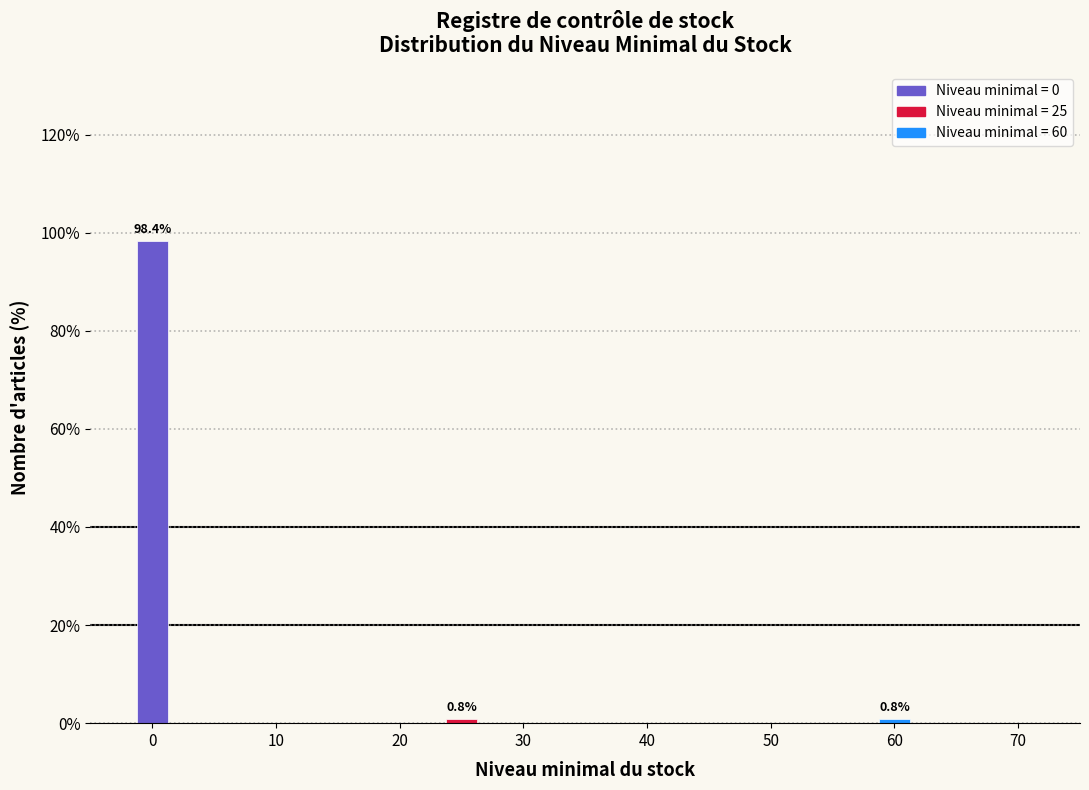

Reading left to right, extract all data points from this chart.

98.4	0.8	0.8